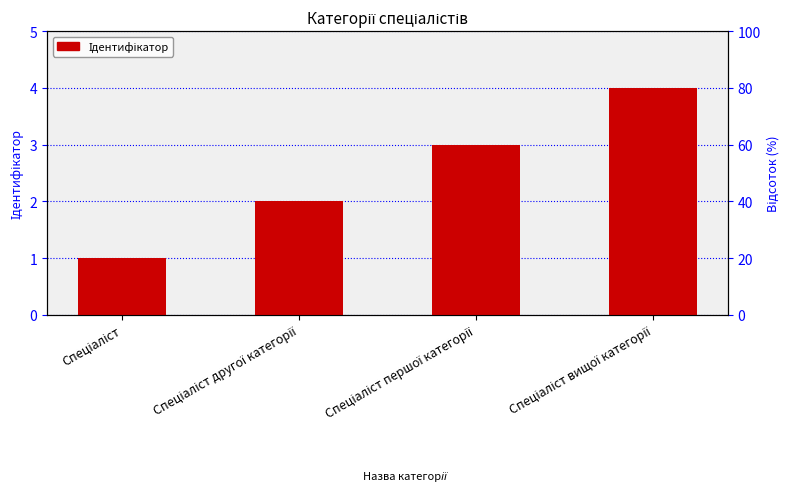

List the labels in order of value, largest first.

Спеціаліст вищої категорії, Спеціаліст першої категорії, Спеціаліст другої категорії, Спеціаліст